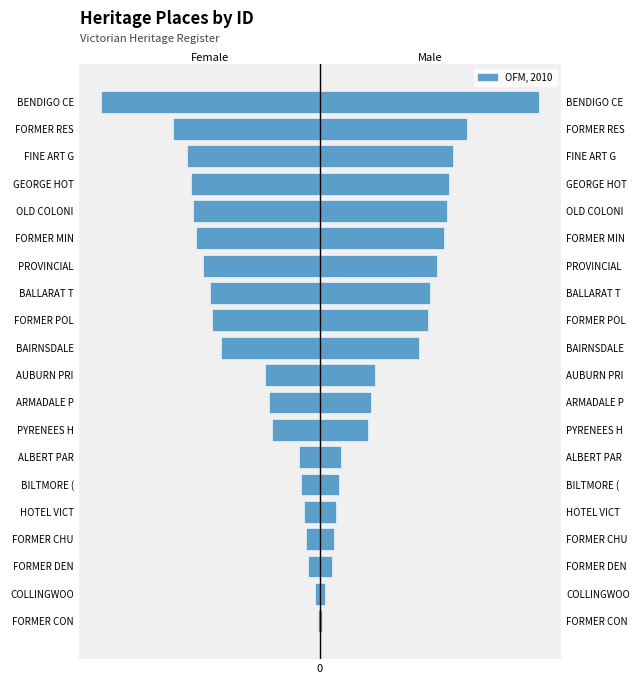

Is it true that the value at 14 is -36?

False